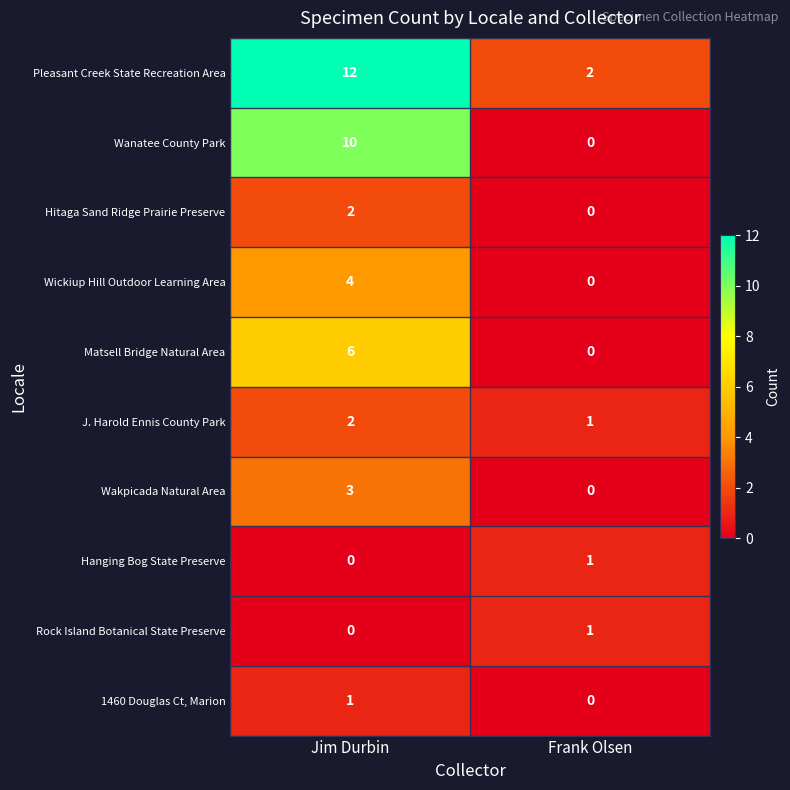

What is the total value across all series at Jim Durbin?

40